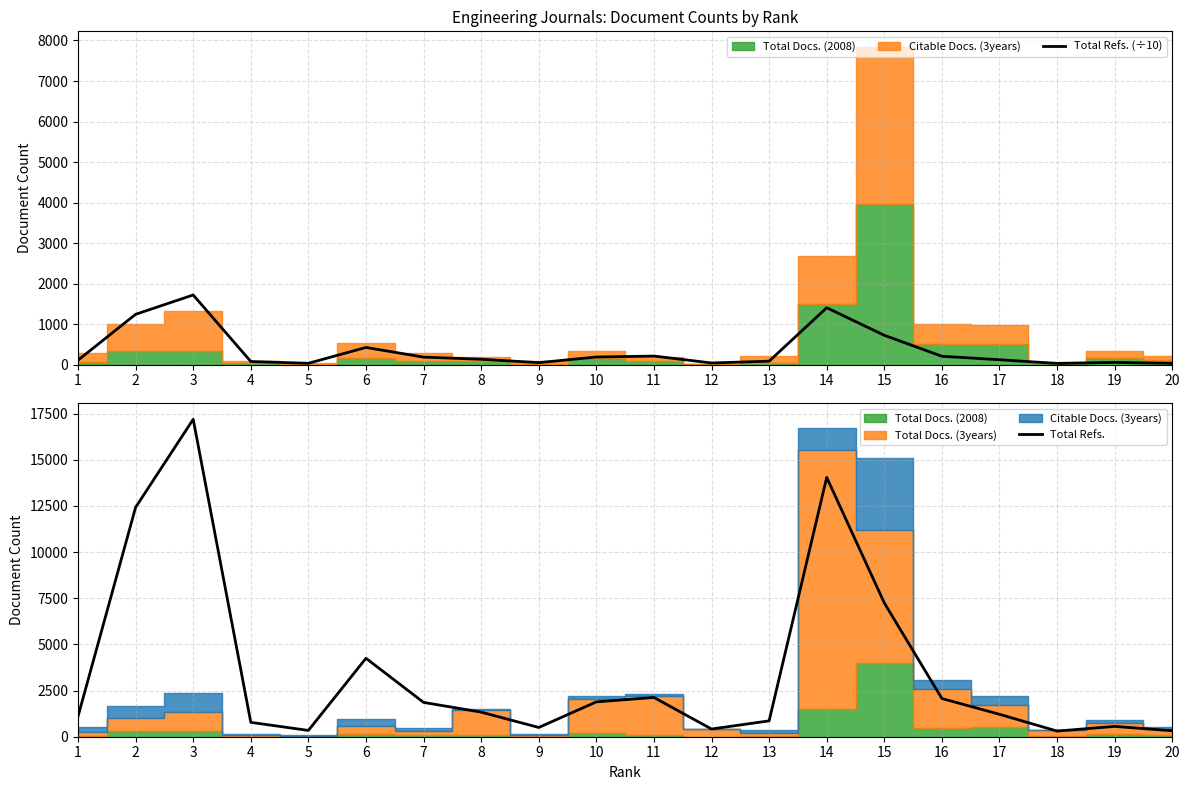

Reading left to right, what are all the values shown in this chart?

Total Refs. (÷10): 1=110.4	2=1242.7	3=1719.7	4=77.8	5=34.1	6=425.0	7=185.9	8=133.2	9=50.1	10=188.8	11=212.6	12=41.7	13=85.9	14=1404.7	15=724.8	16=207.0	17=121.5	18=30.6	19=55.9	20=32.2
Total Refs.: 1=1104.0	2=12427.0	3=17197.0	4=778.0	5=341.0	6=4250.0	7=1859.0	8=1332.0	9=501.0	10=1888.0	11=2126.0	12=417.0	13=859.0	14=14047.0	15=7248.0	16=2070.0	17=1215.0	18=306.0	19=559.0	20=322.0